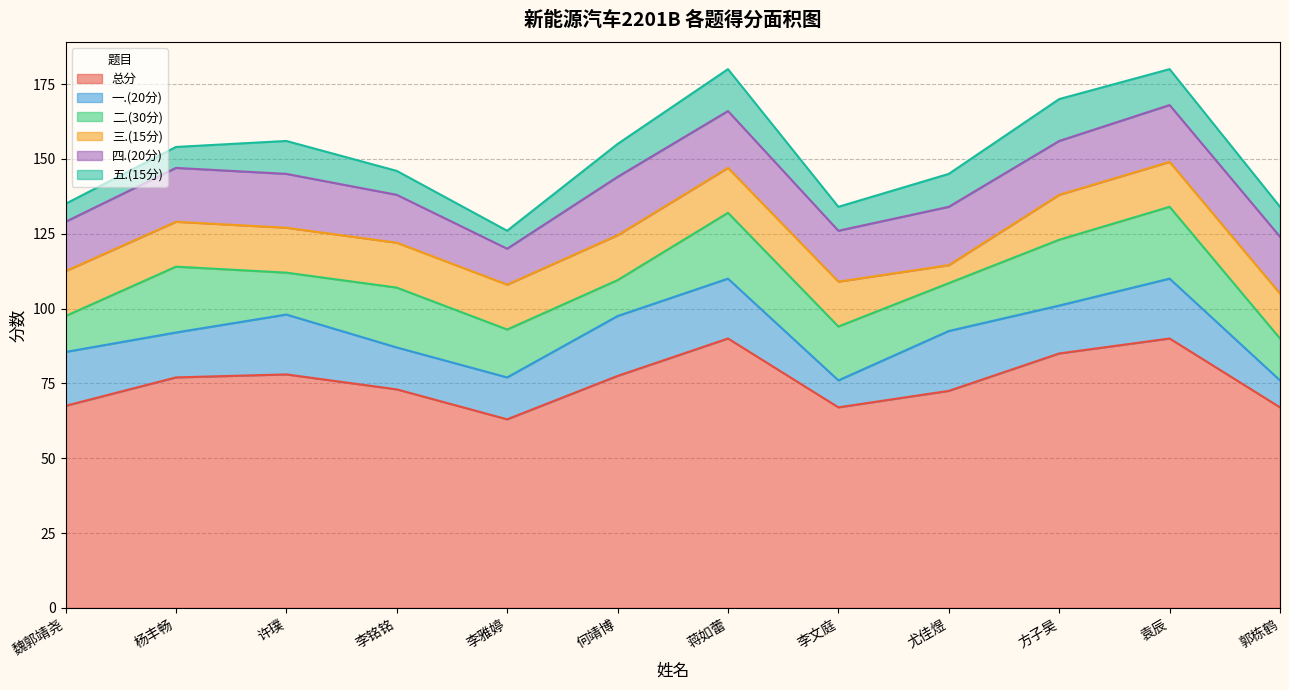

List the labels in order of 五.(15分) value, smallest first.

魏郭靖尧, 李雅婷, 杨丰畅, 李铭铭, 李文庭, 郭栋鹤, 许璞, 何靖博, 尤佳煜, 袁辰, 蒋如蕾, 方子昊